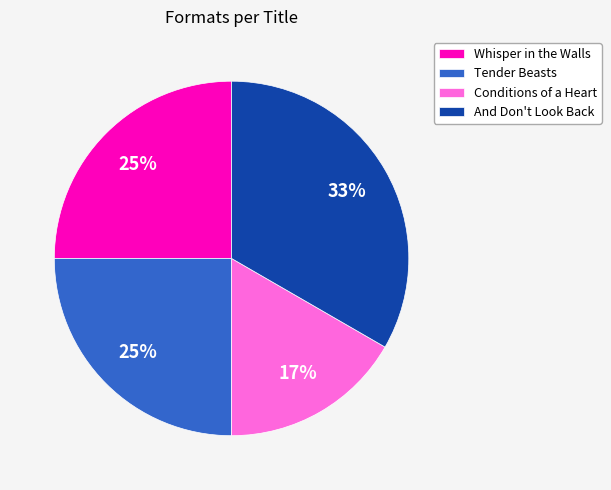

How many segments does this pie chart have?

4